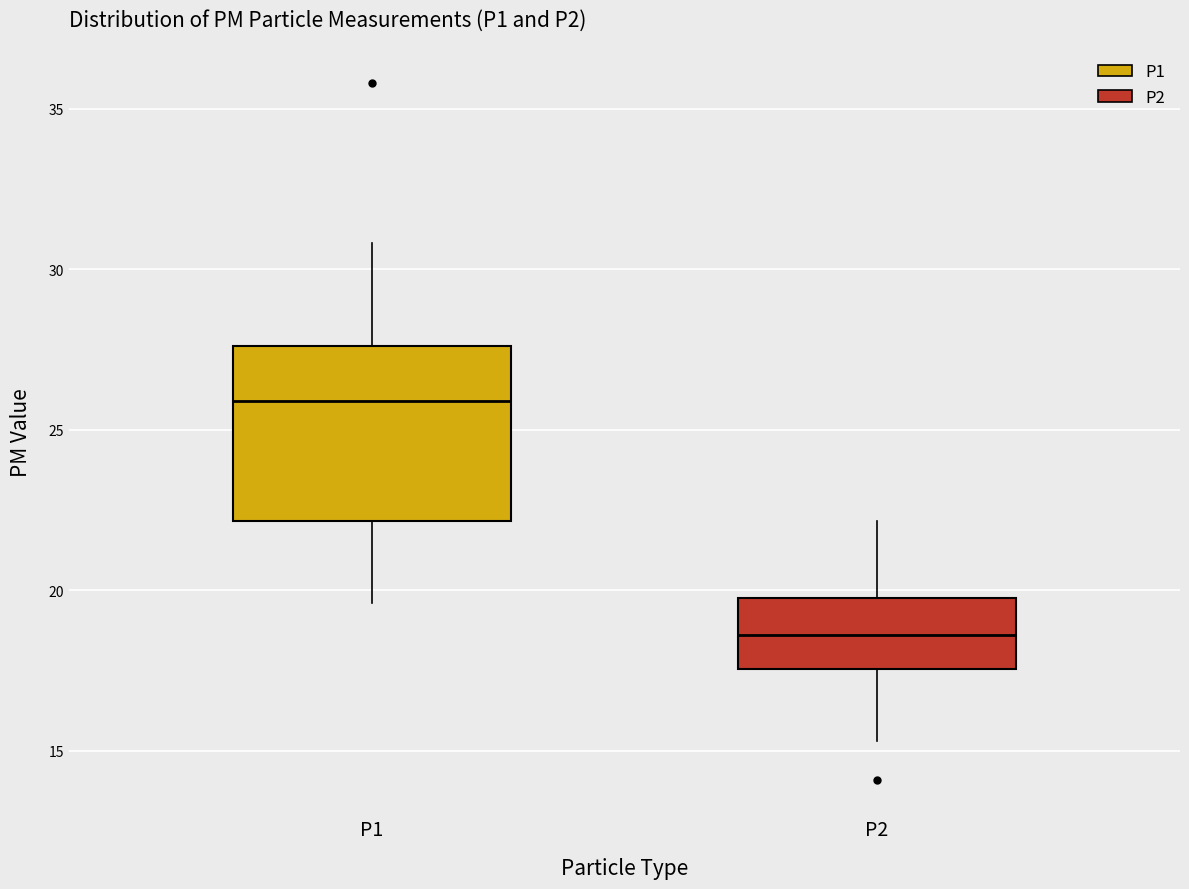

Comparing the boxes themselves (not the whiskers), which one is the tallest?

P1